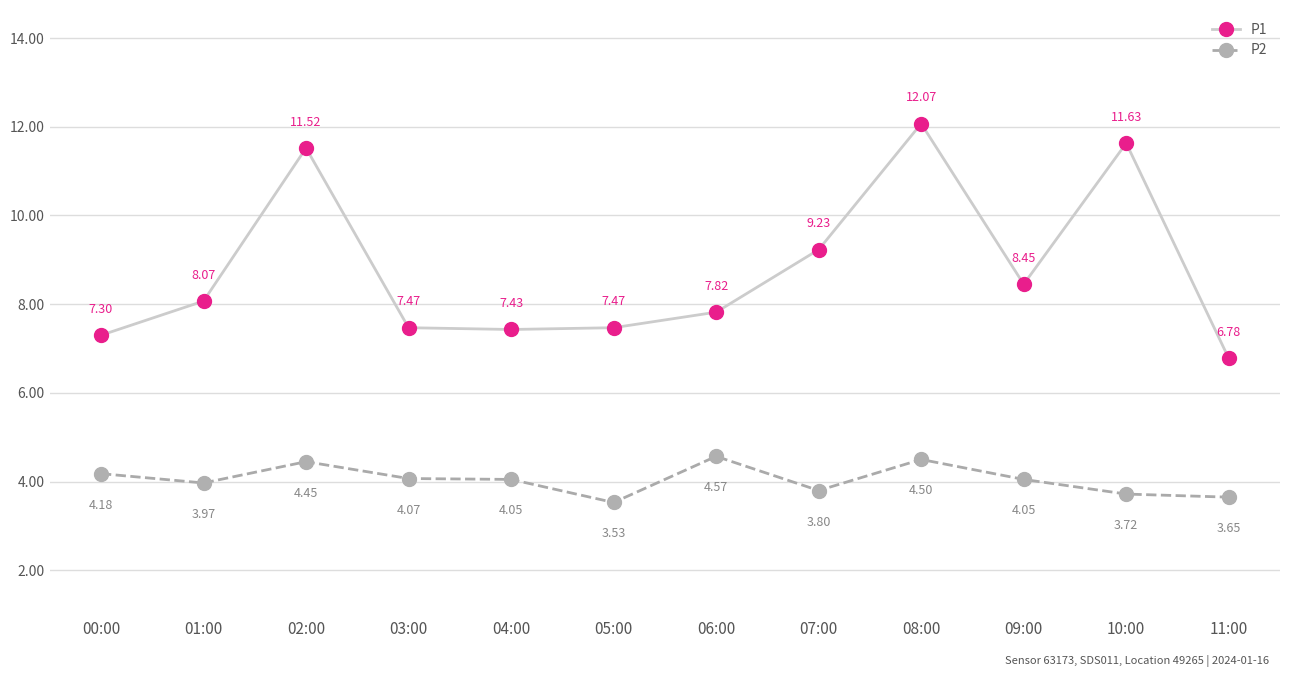

At which category is the sum across all series the highest?

08:00